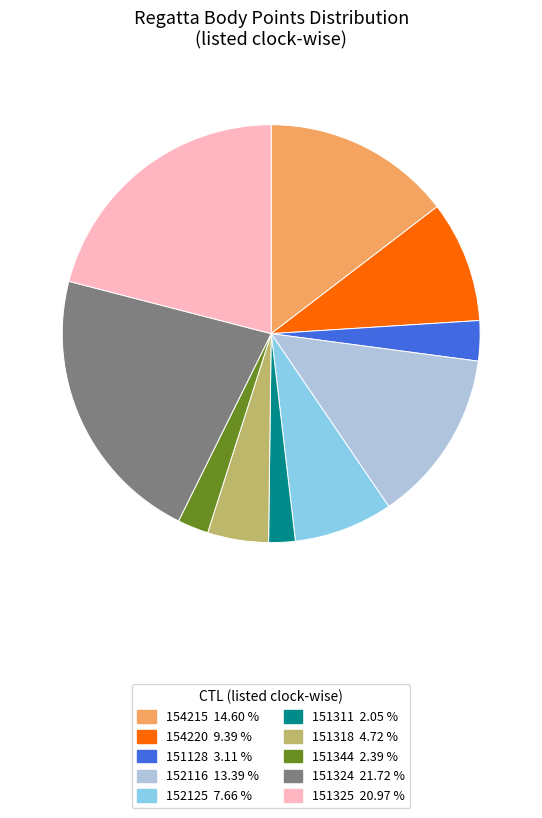

Do 151324 21.72 % and 154220 9.39 % together represent more than half of the pie?

No